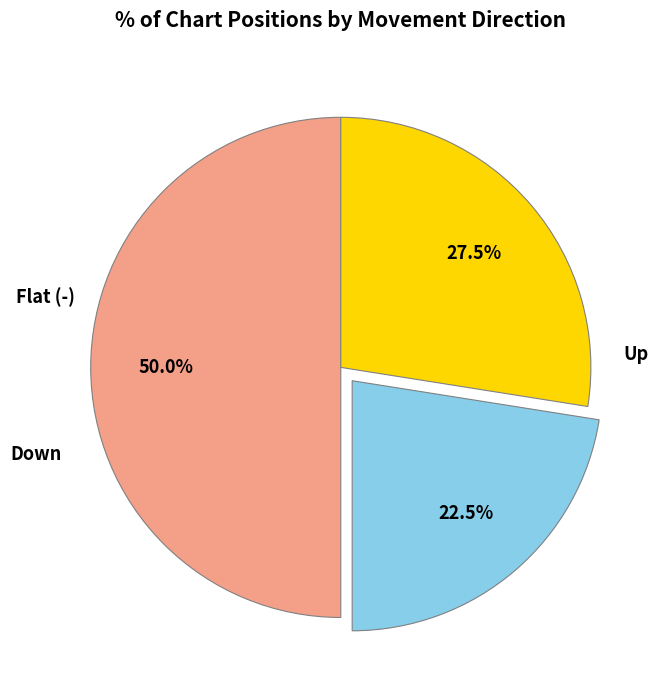

What is the smallest slice in the pie chart?

-